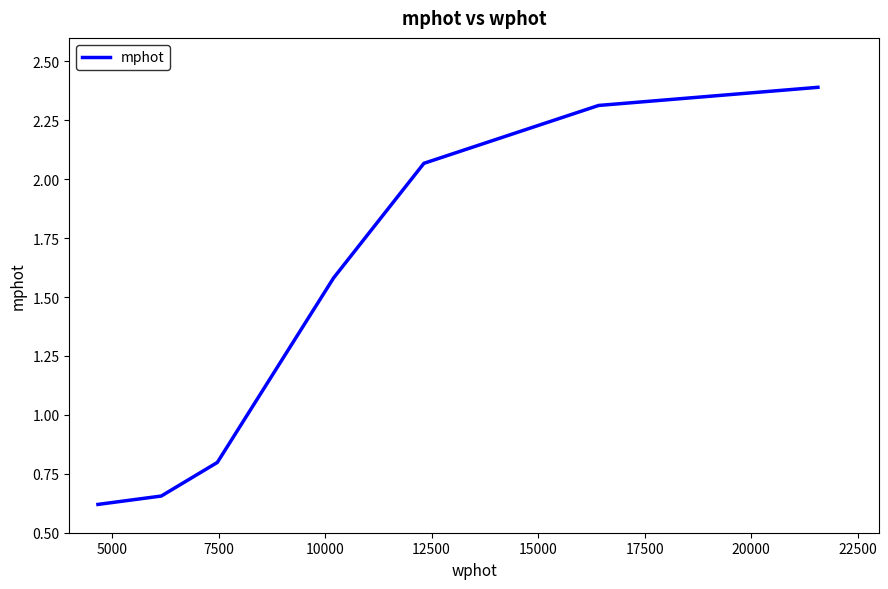

What is the average value?

1.5